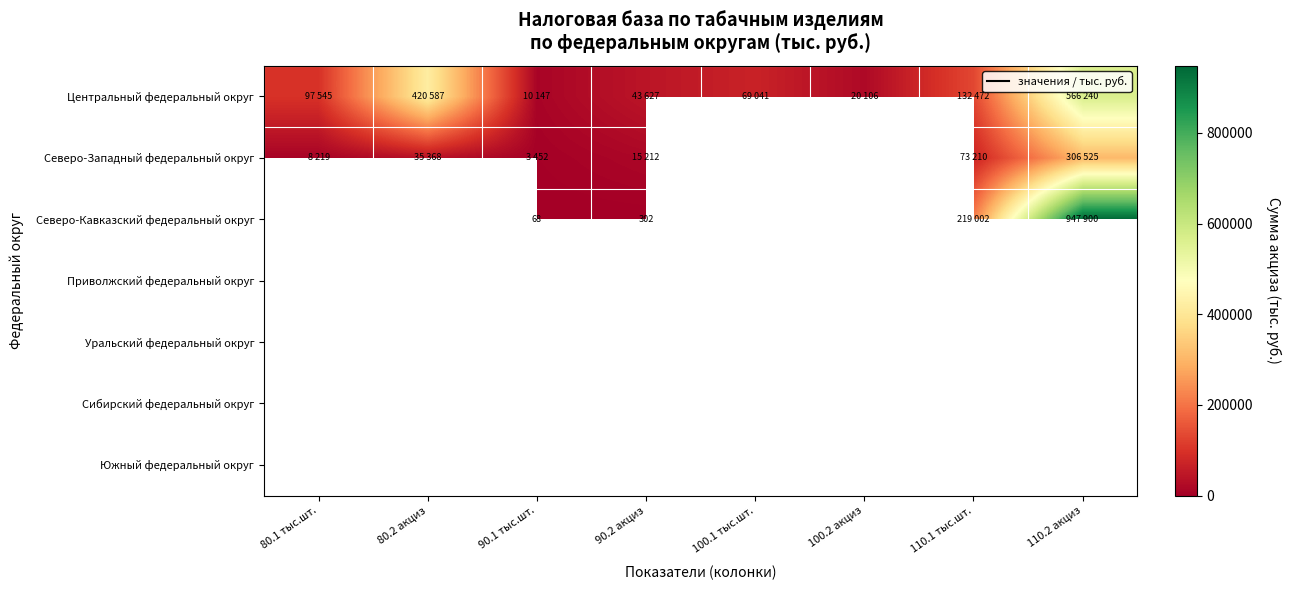

What is the greatest value displayed?

947900.0